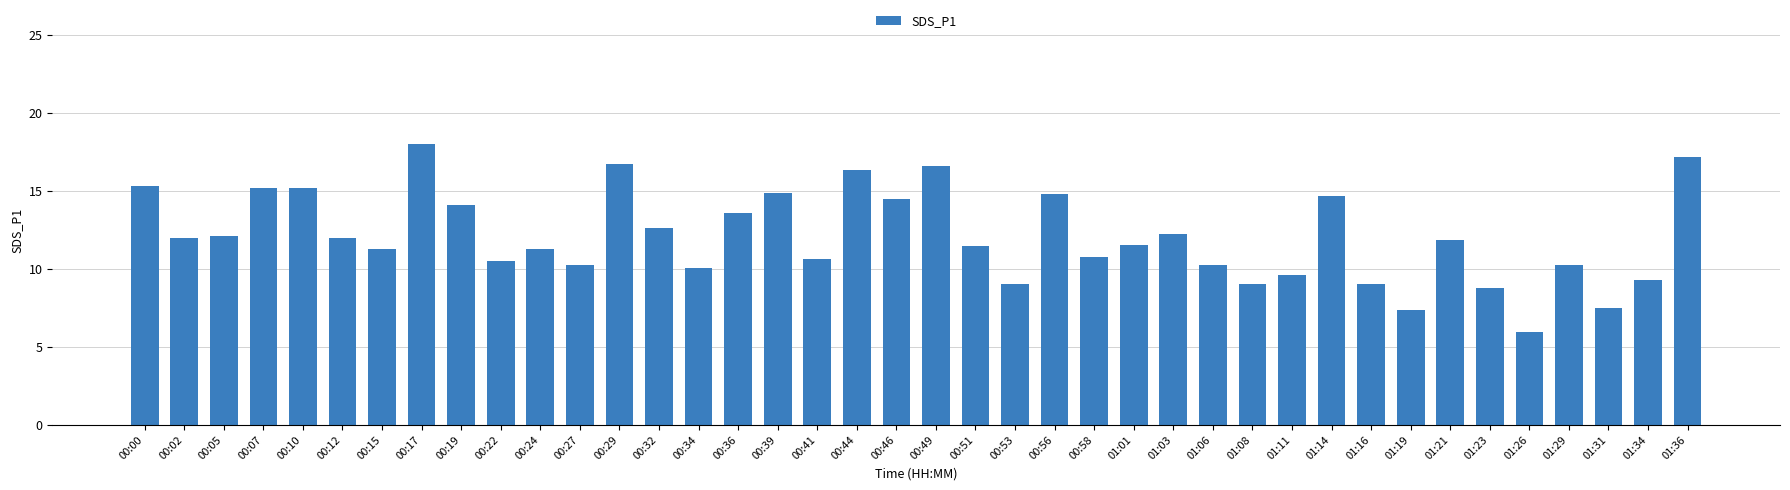

Between 00:36 and 00:27, which is larger?

00:36